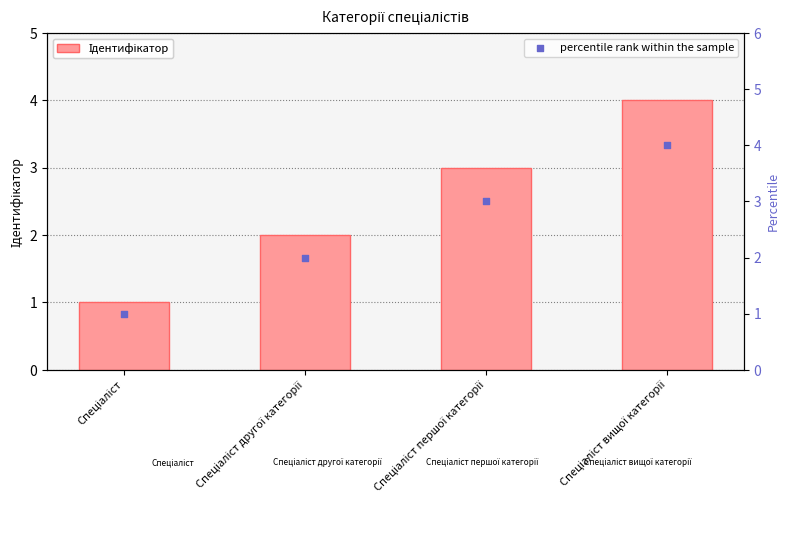

What is the total value across all series at Спеціаліст першої категорії?

6